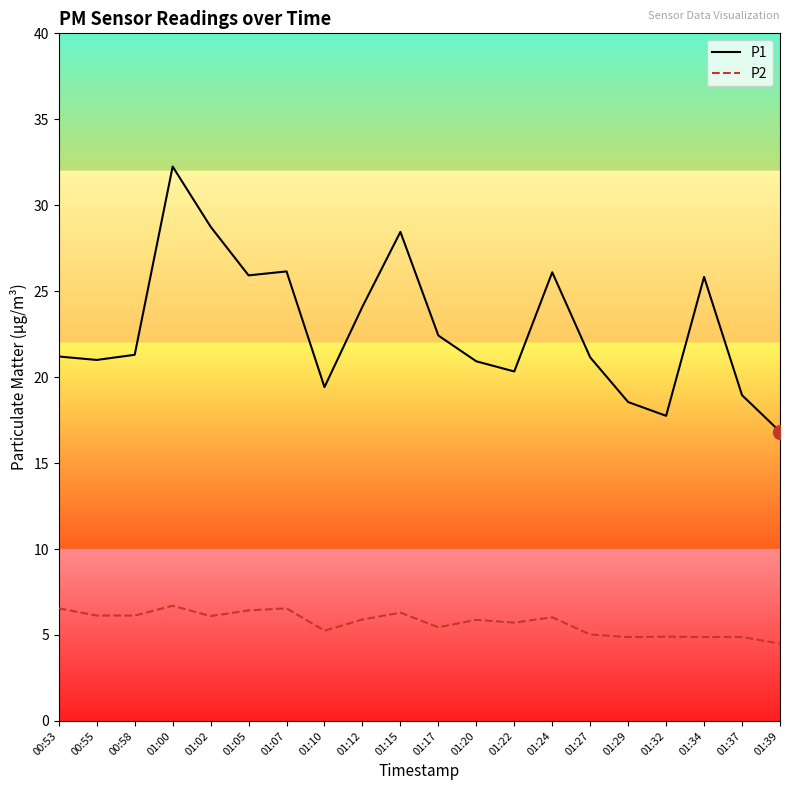

What is the lowest value of the P2 series?

4.5